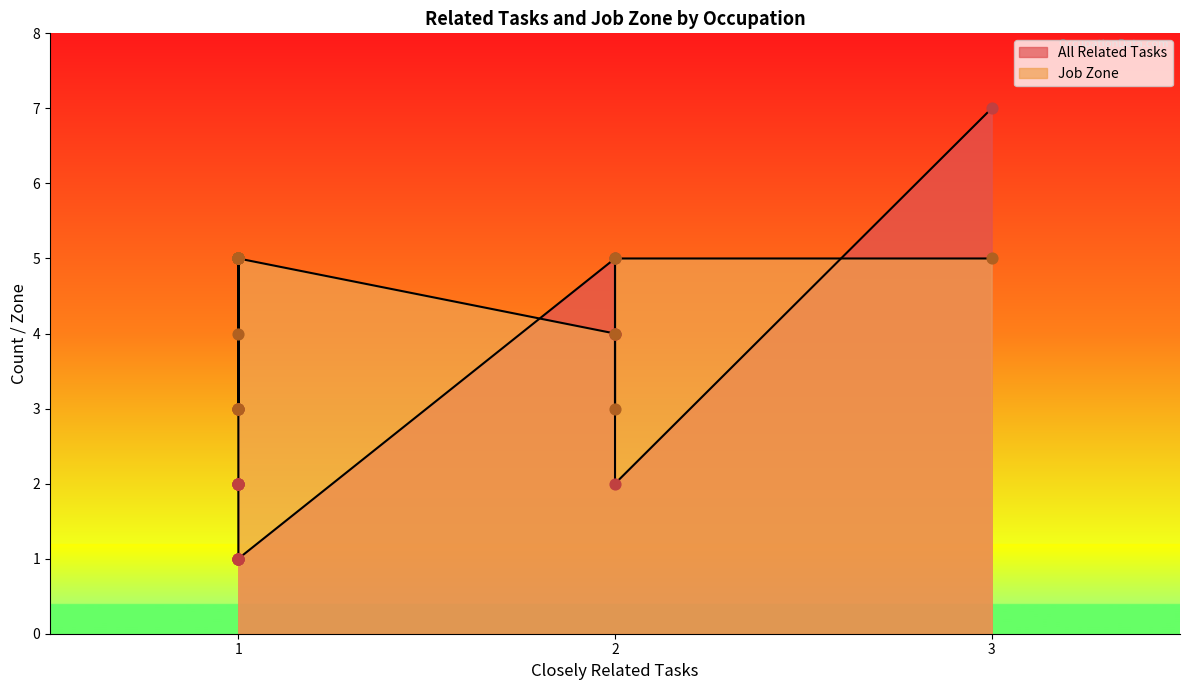

Which series reaches the minimum Y coordinate?

All Related Tasks